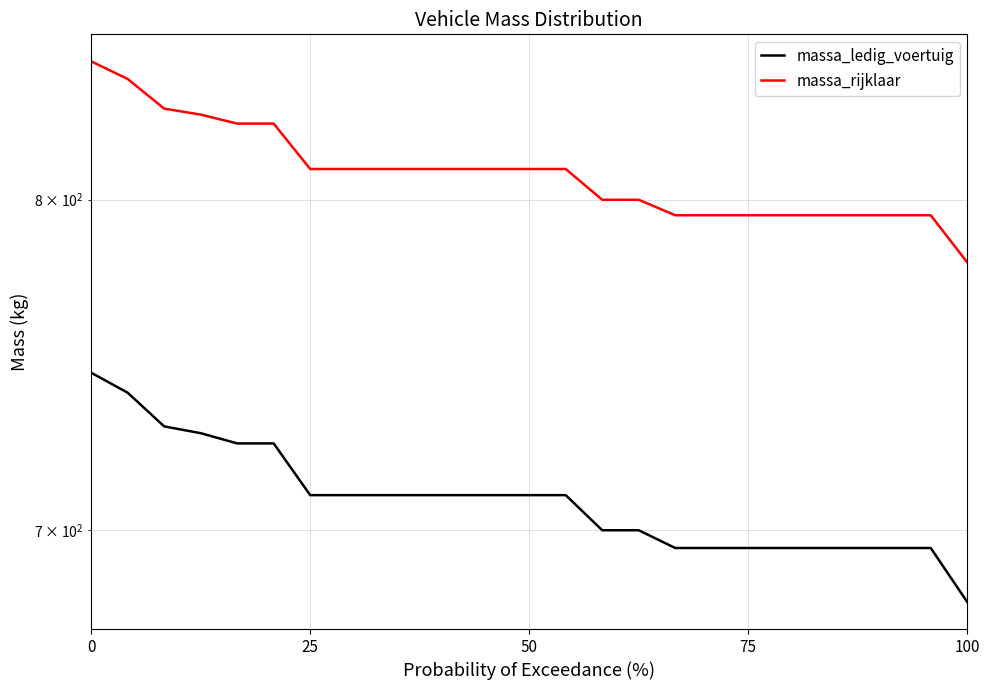

Which series has the largest total across all categories?

massa_rijklaar